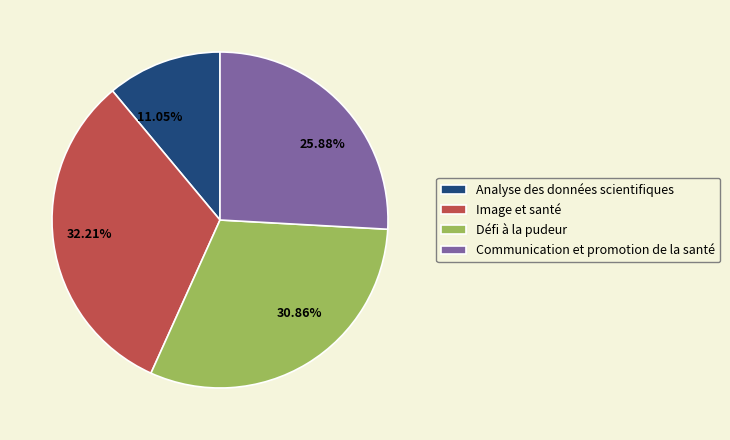

Which slice is the largest?

Image et santé